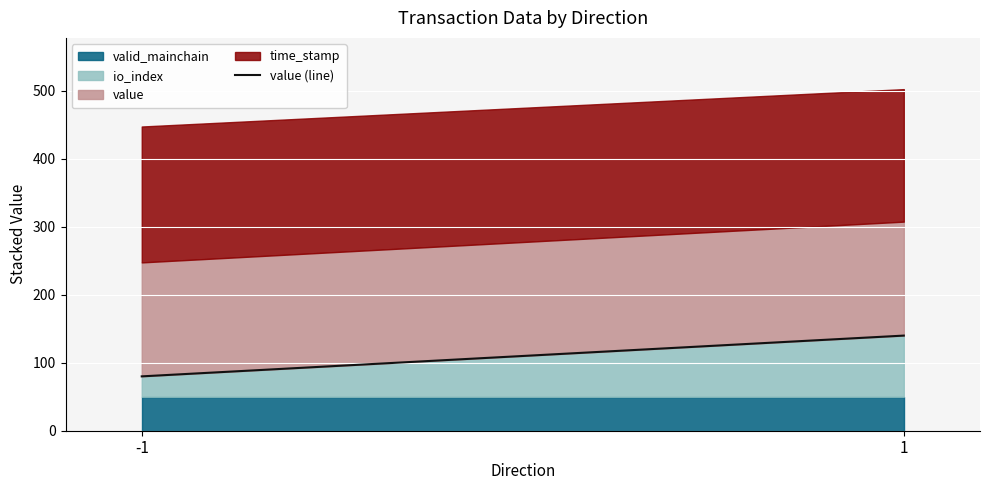

Reading left to right, list all the values displayed in this chart.

-1=80	1=140